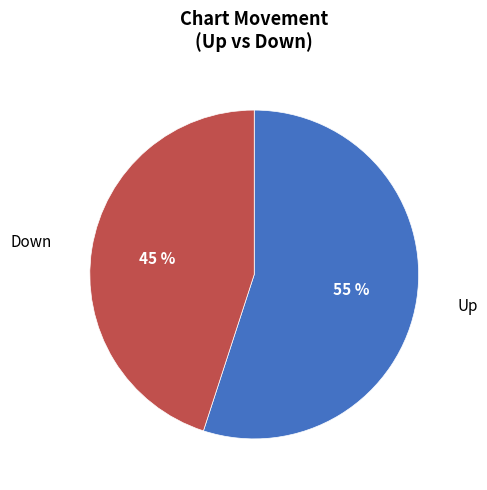

To the nearest percent, what is the average slice percentage?

50%